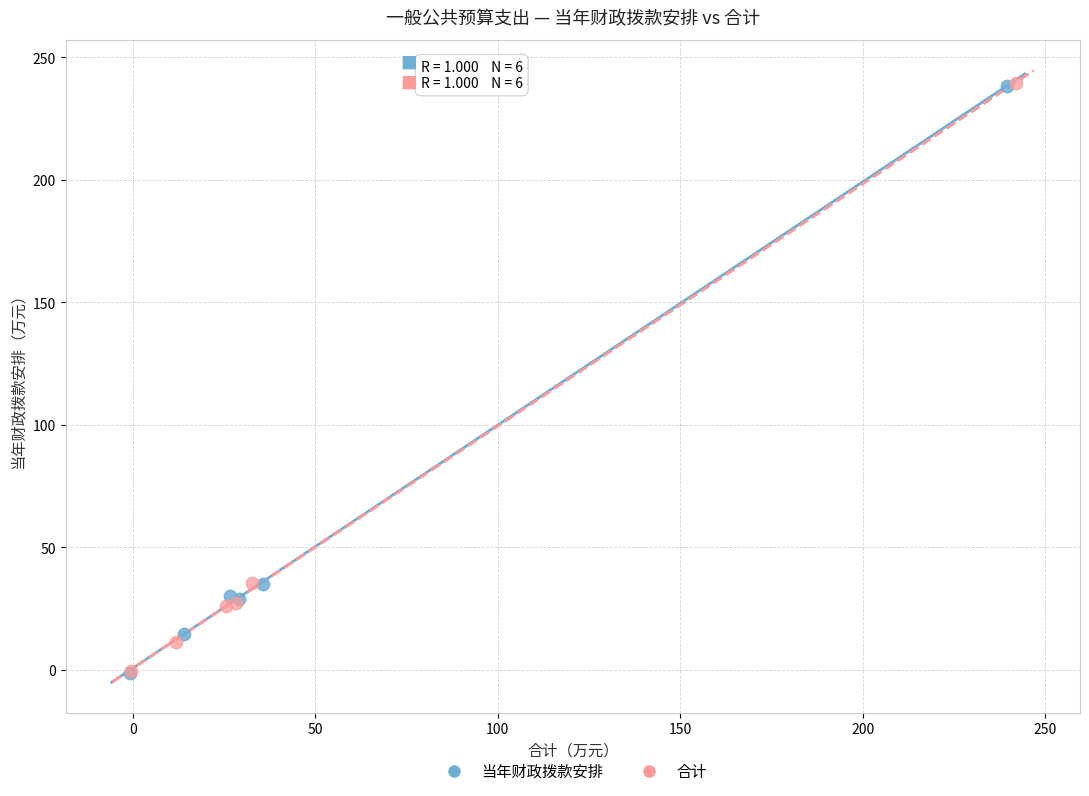

Which series has the largest Y range (max minus min)?

合计